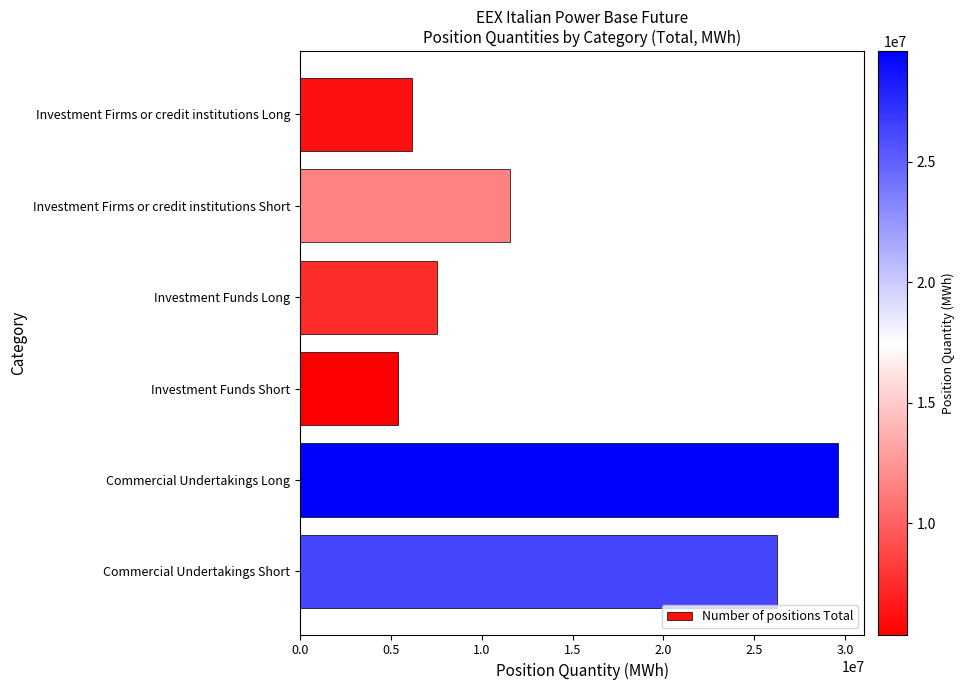

What is the label of the 5th bar from the bottom?

Investment Firms or credit institutions Short